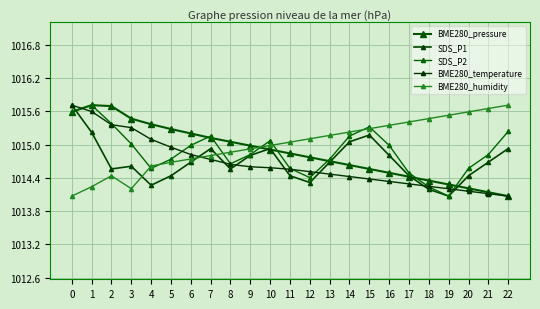

What are all the series names shown in the legend?

BME280_pressure, SDS_P1, SDS_P2, BME280_temperature, BME280_humidity